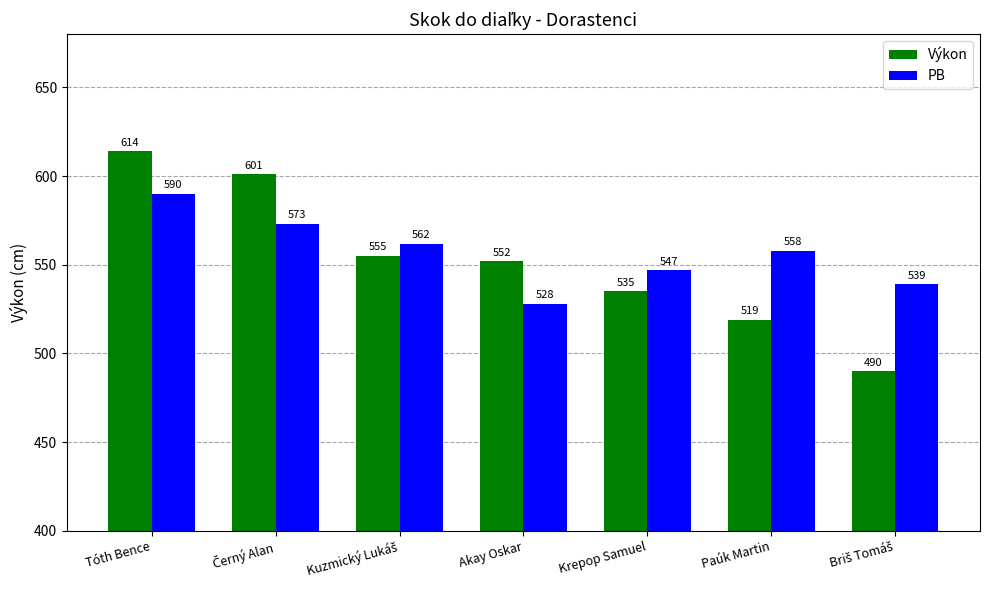

What is the label of the 3rd bar from the right?

Krepop Samuel